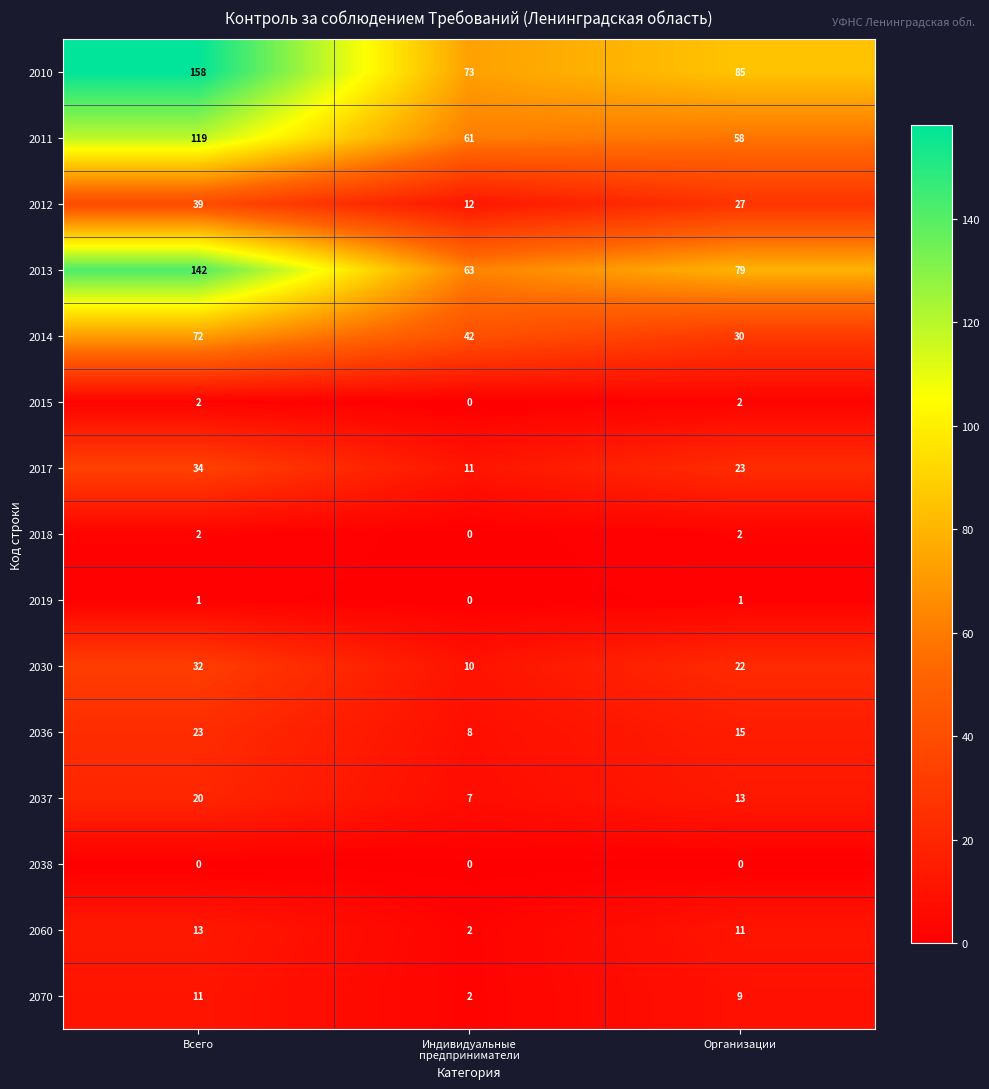

What is the total value across all series at Всего?

668